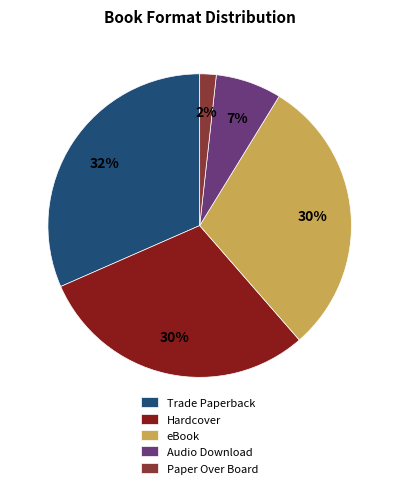

What is the largest slice in the pie chart?

Trade Paperback